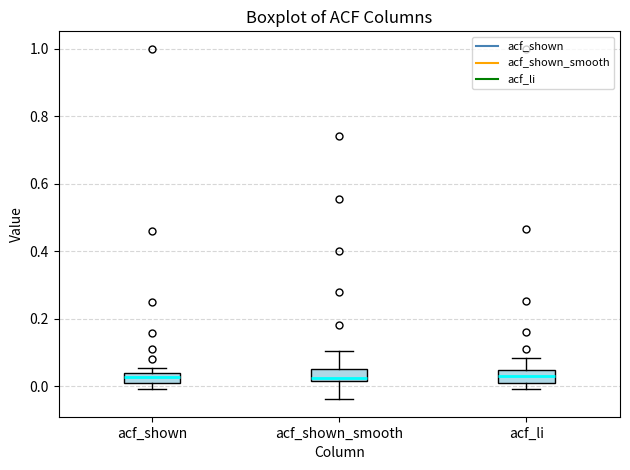

Where does the upper whisker of the box for acf_shown_smooth end on the y-axis? The values are not printed on the chart, so give them approximately, as read against the axis.

0.10